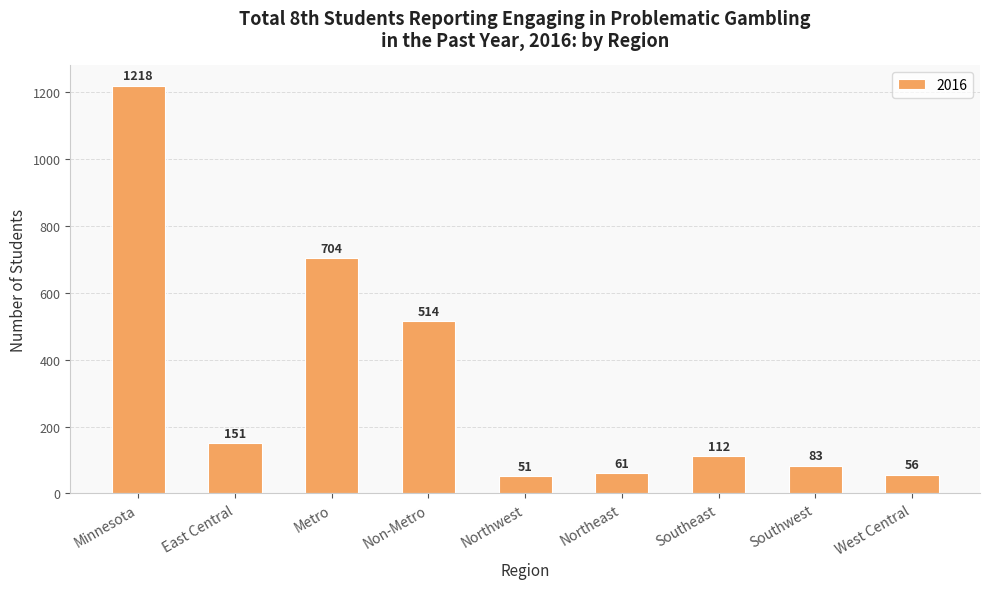

What value does the data have at Southeast, to the nearest 10?

110